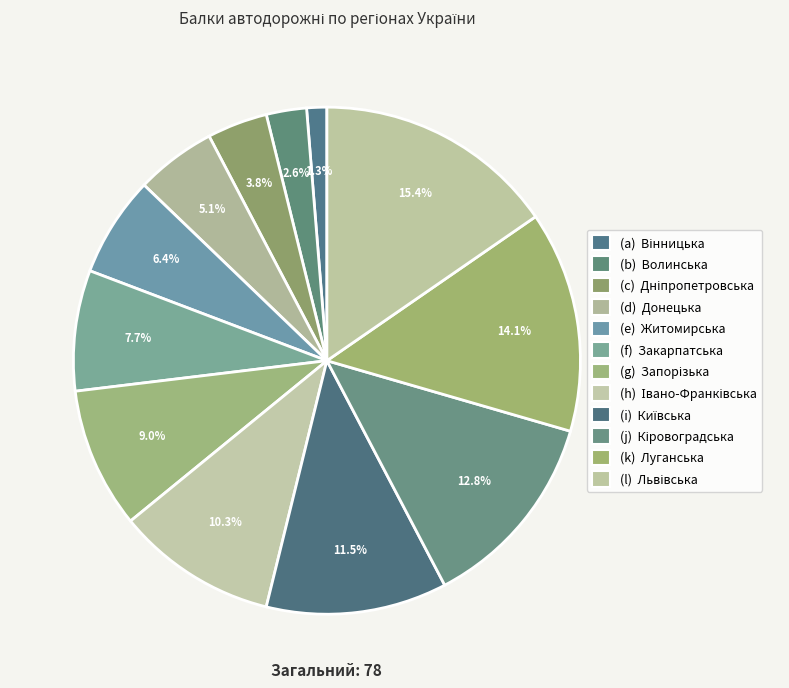

Count the number of slices in the pie.

12